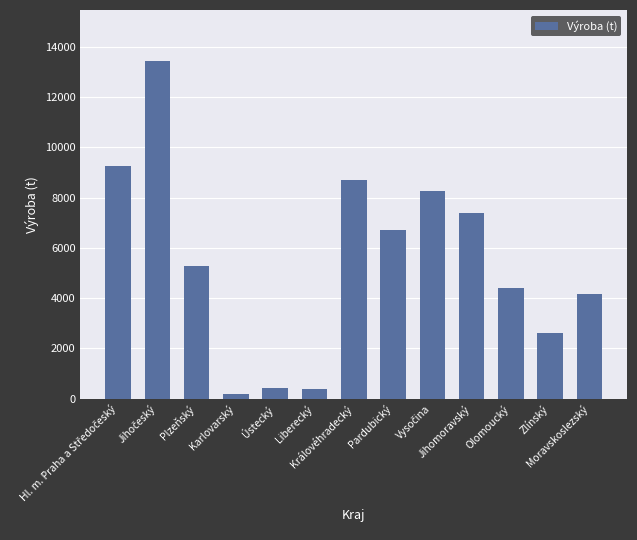

How many data points are less than 5274?

6